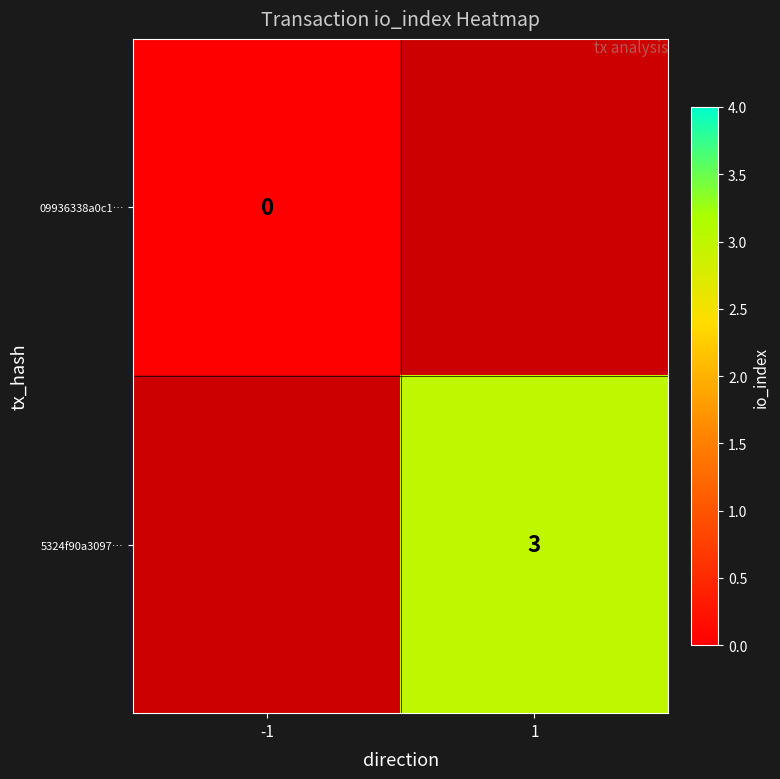

At how many categories does at least one series exceed 1?

1